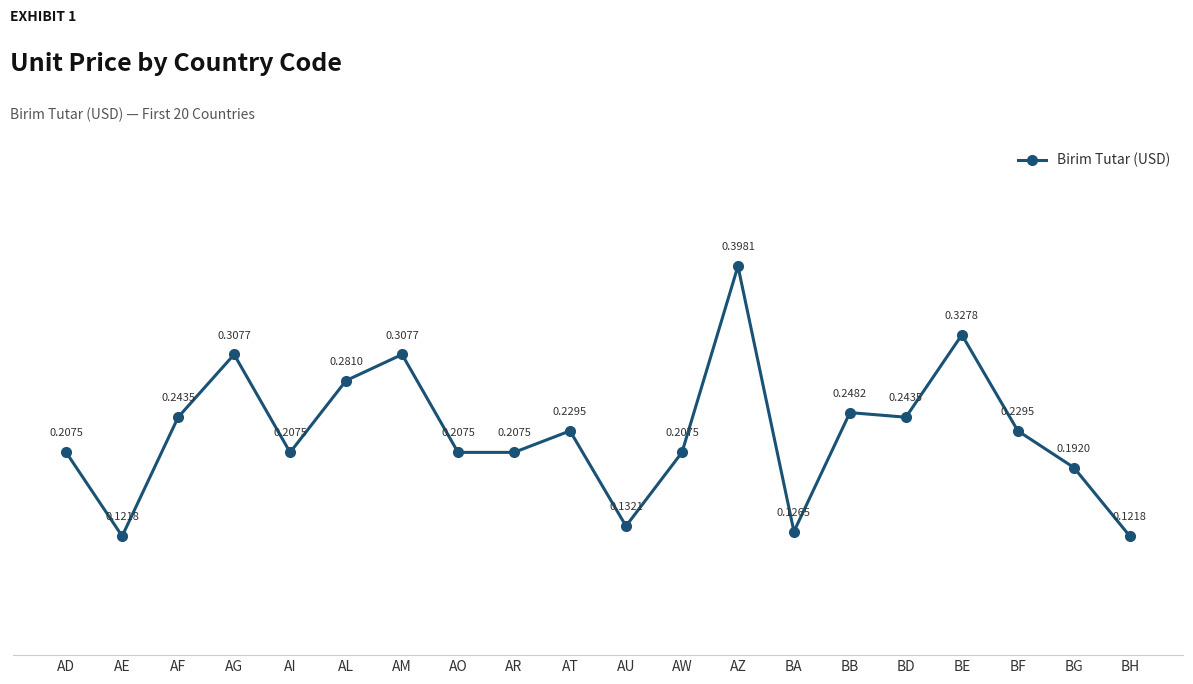

The value at BG is 0.3. True or false?

False